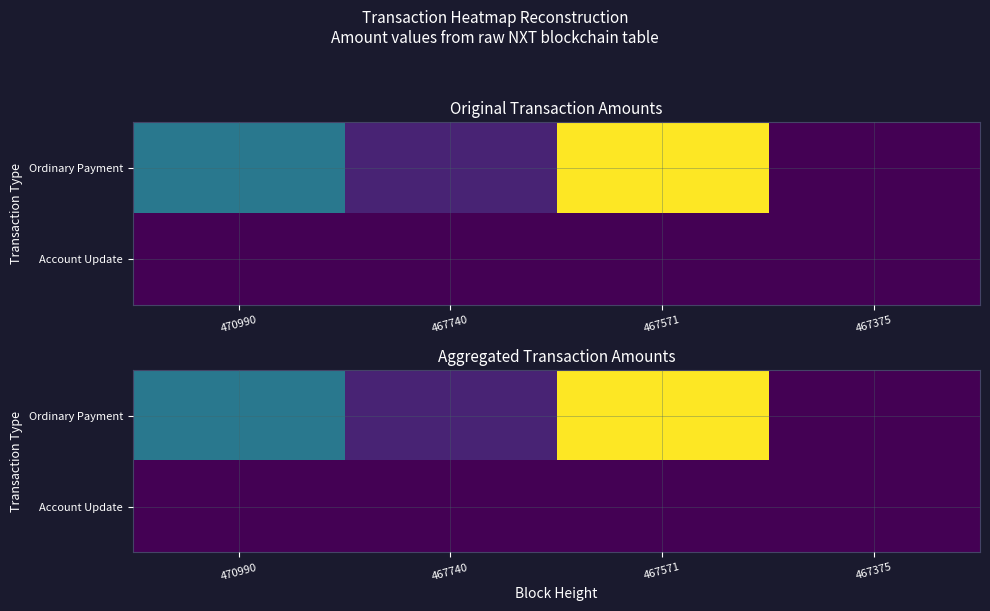

Which category has the highest value across all series?

467571